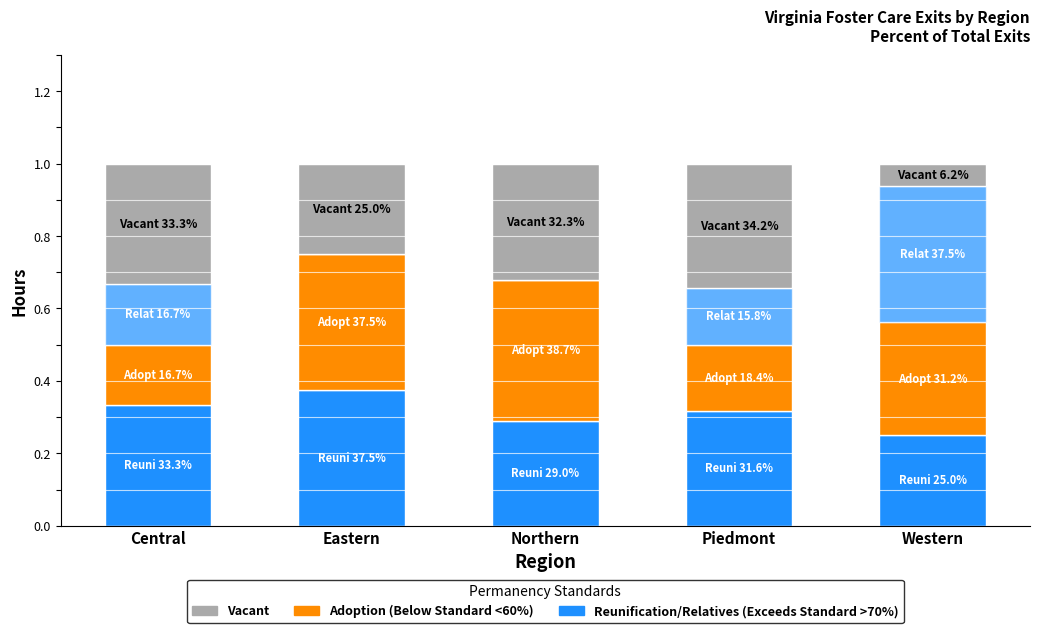

The Vacant (Non-Permanency) series shows 0.2 at Piedmont. True or false?

False